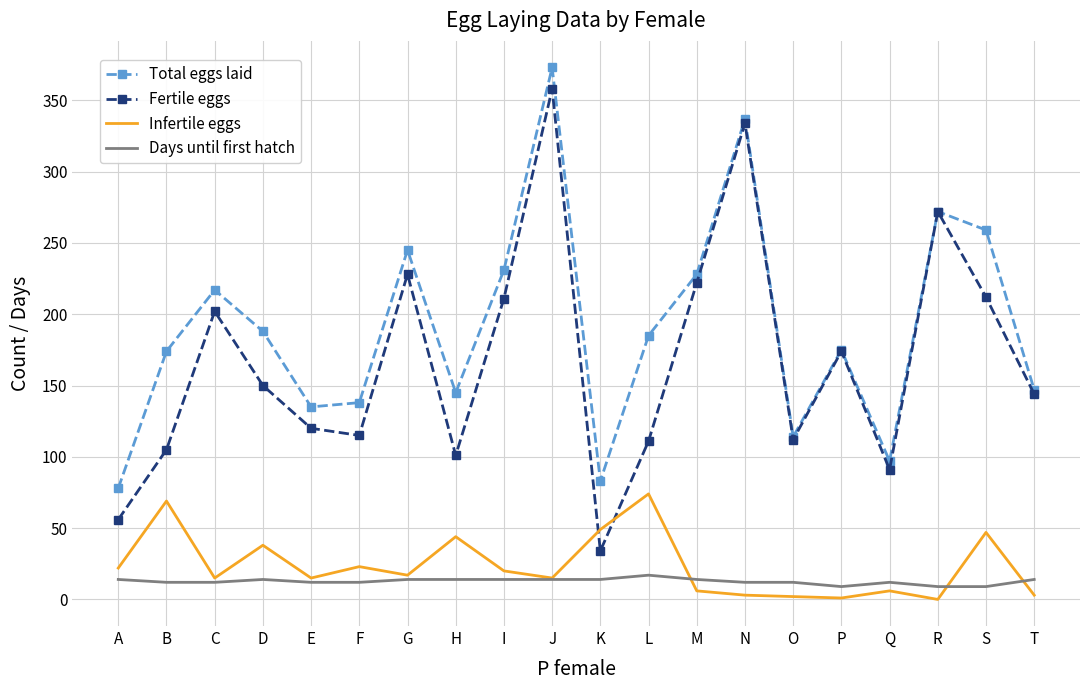

What are all the series names shown in the legend?

Total eggs laid, Fertile eggs, Infertile eggs, Days until first hatch